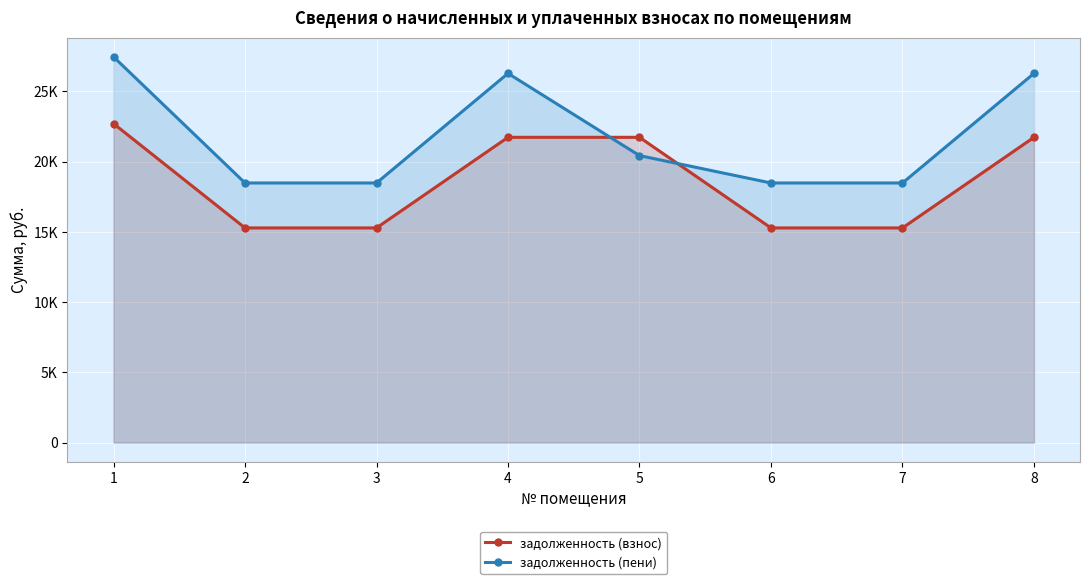

At which label is задолженность (пени) closest to 22971?

5